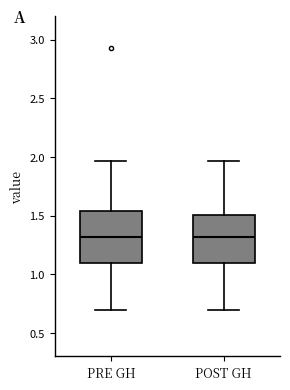

Where does the lower whisker of the box for PRE GH end on the y-axis? The values are not printed on the chart, so give them approximately, as read against the axis.

0.70